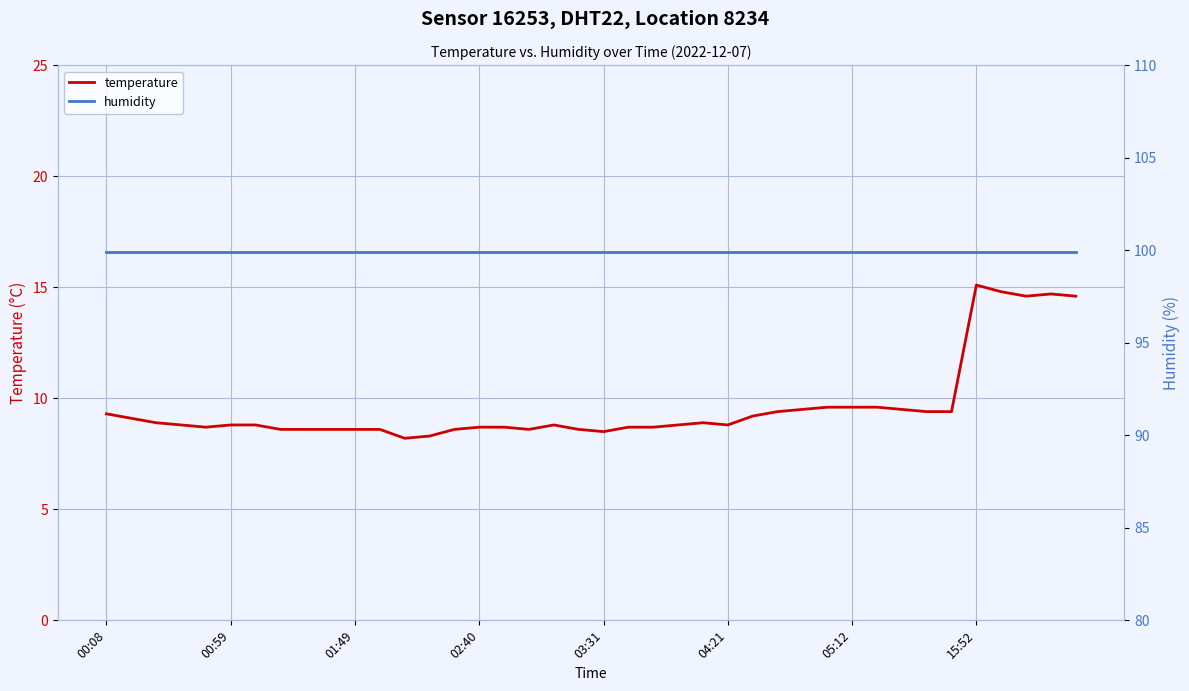

Read the humidity value at 05:12.

99.9